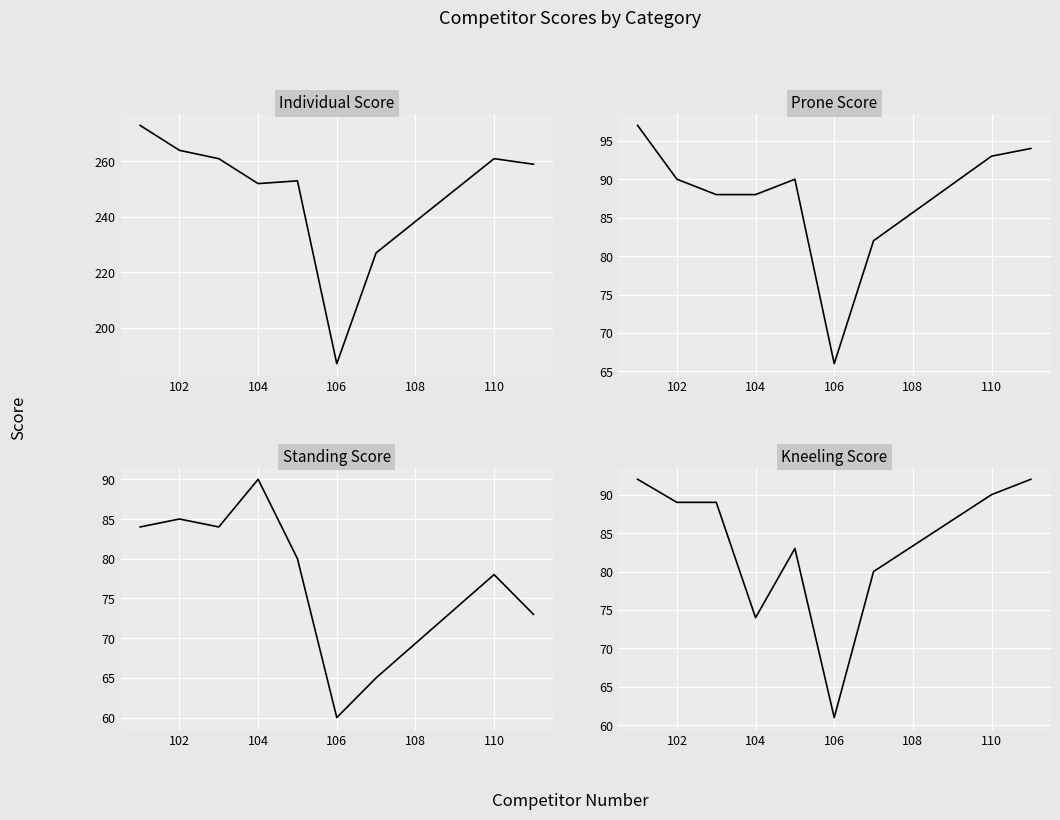

How many categories are shown in the chart?

9